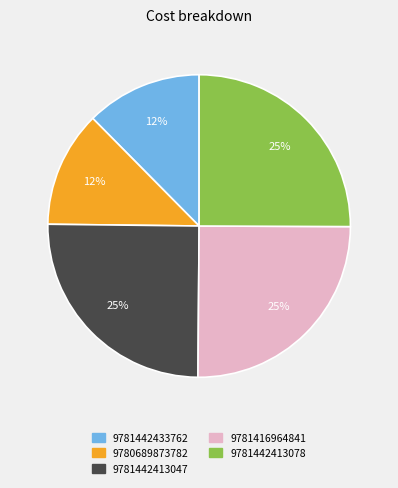

The 9781442413047 slice represents 25% of the pie. True or false?

True